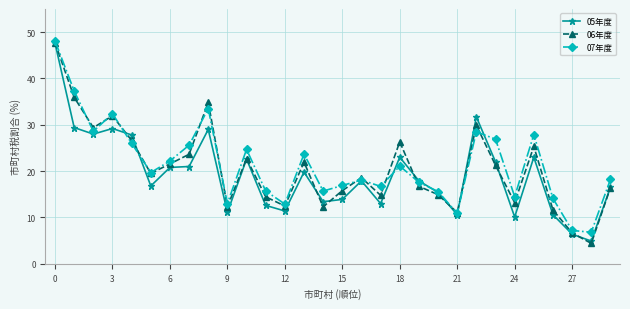

What is the lowest value of the 05年度 series?

4.9